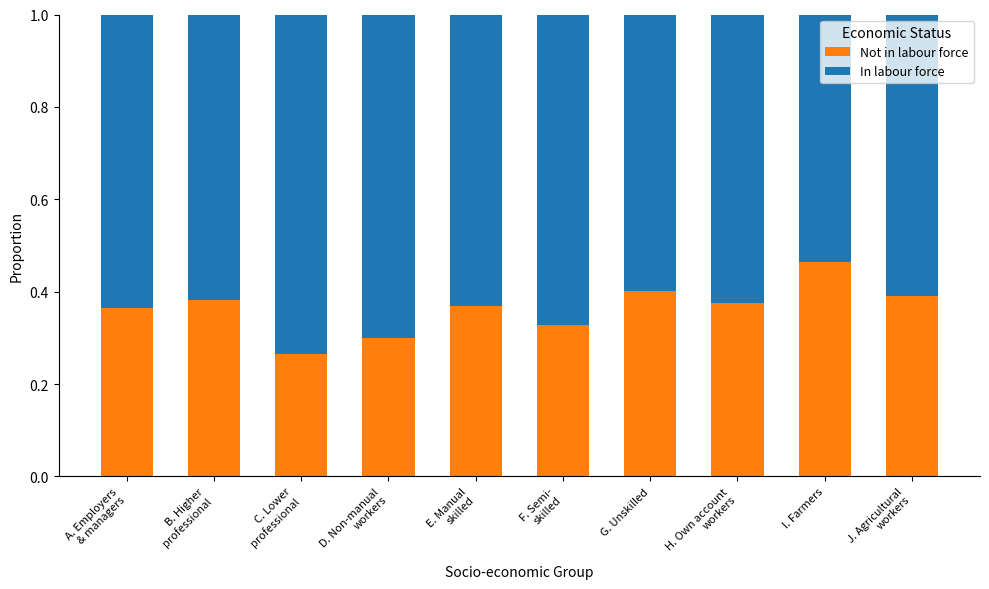

Count the Not in labour force values in the range 0 to 1.

10